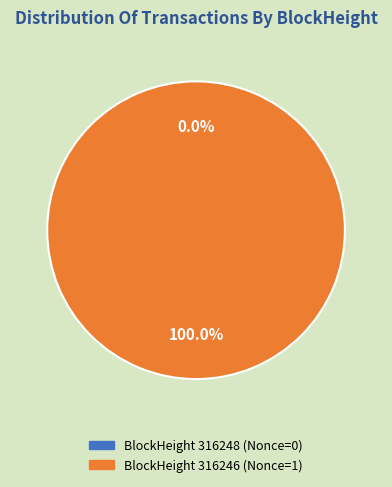

Is the sum of 316248 and 316246 greater than half?

Yes